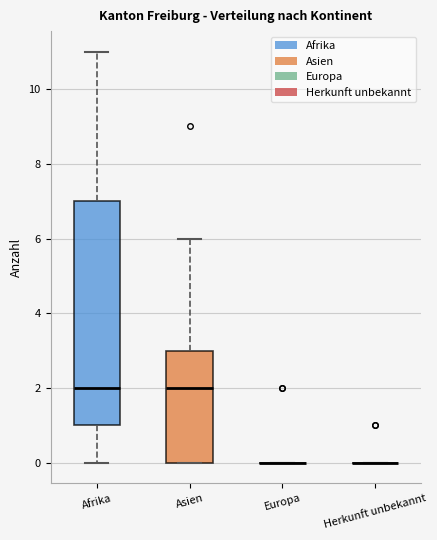

Reading left to right, transcribe this box plot: for each box, give where its median line is, the range the box spans, and where its two whiskers end, as read against the y-axis. The values are not printed on the chart, so give them approximately, as read against the axis.

Afrika: median 2, box 1 to 7, whiskers 0 to 11
Asien: median 2, box 0 to 3, whiskers 0 to 6
Europa: box collapsed to a line at 0, whiskers 0 to 0
Herkunft unbekannt: box collapsed to a line at 0, whiskers 0 to 0